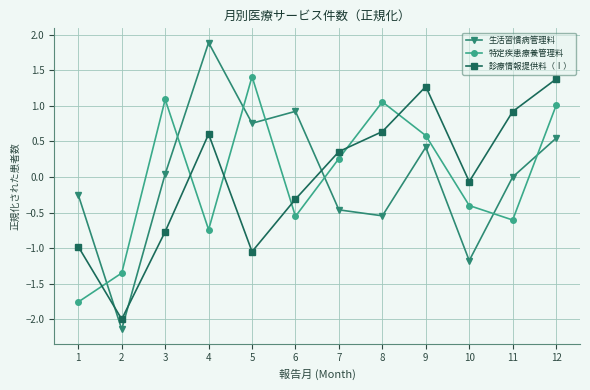

How many positive values does the 特定疾患療養管理料 series have?

6